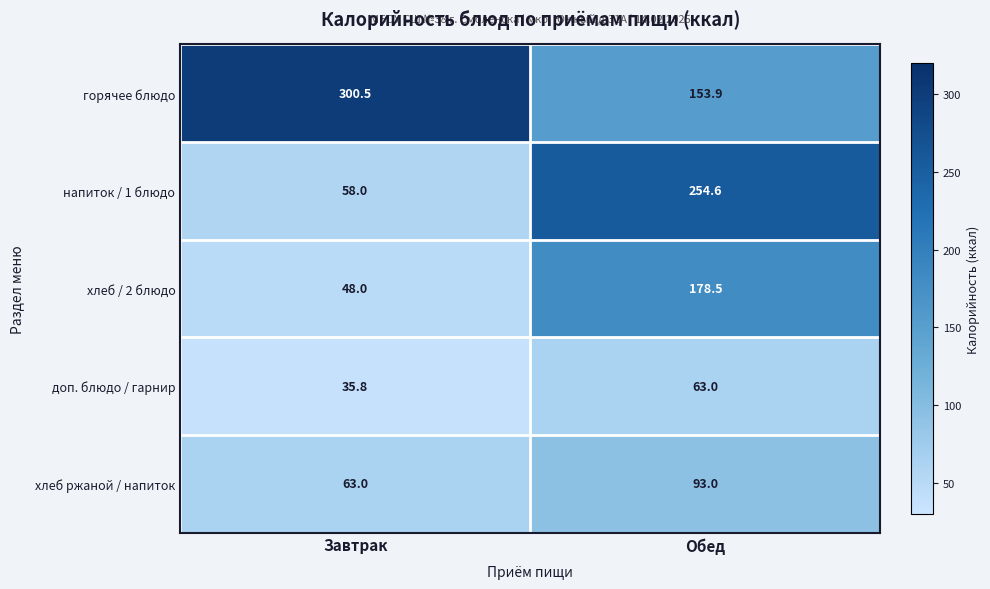

What is the sum of the напиток / 1 блюдо values at Обед and Завтрак?

312.6